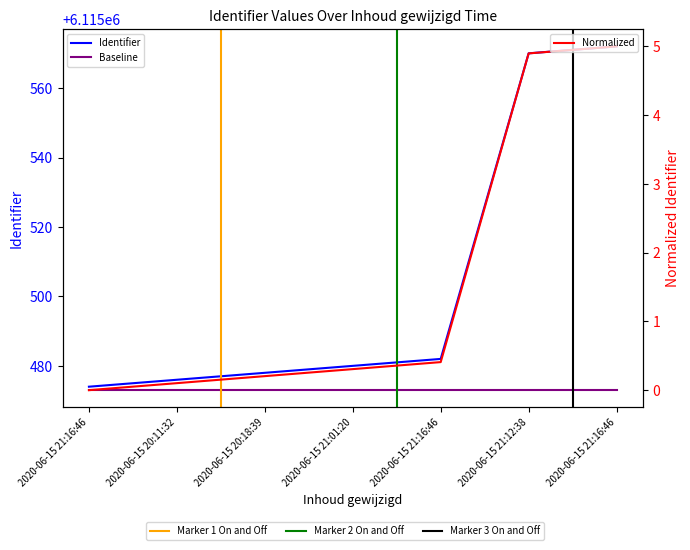

What is the change in value from 2020-06-15 20:11:32 to 2020-06-15 21:16:46?

+6